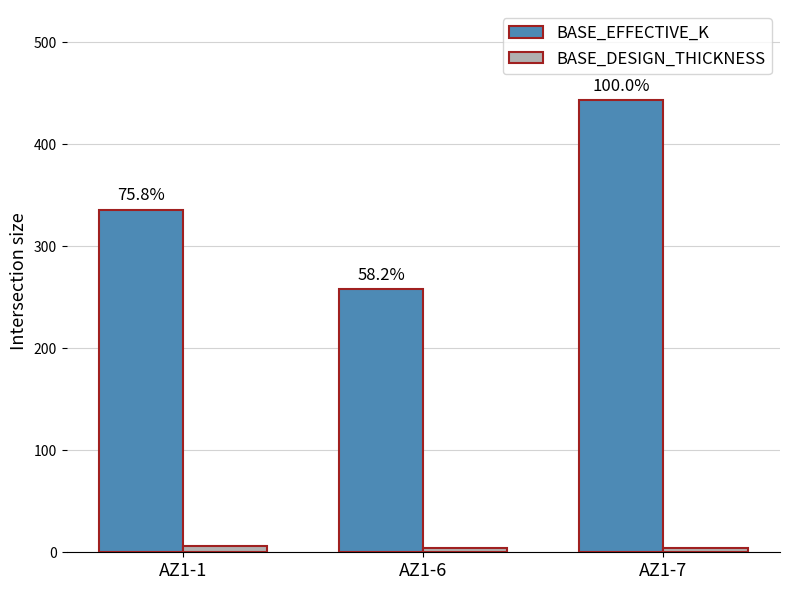

At how many categories does at least one series exceed 194?

3